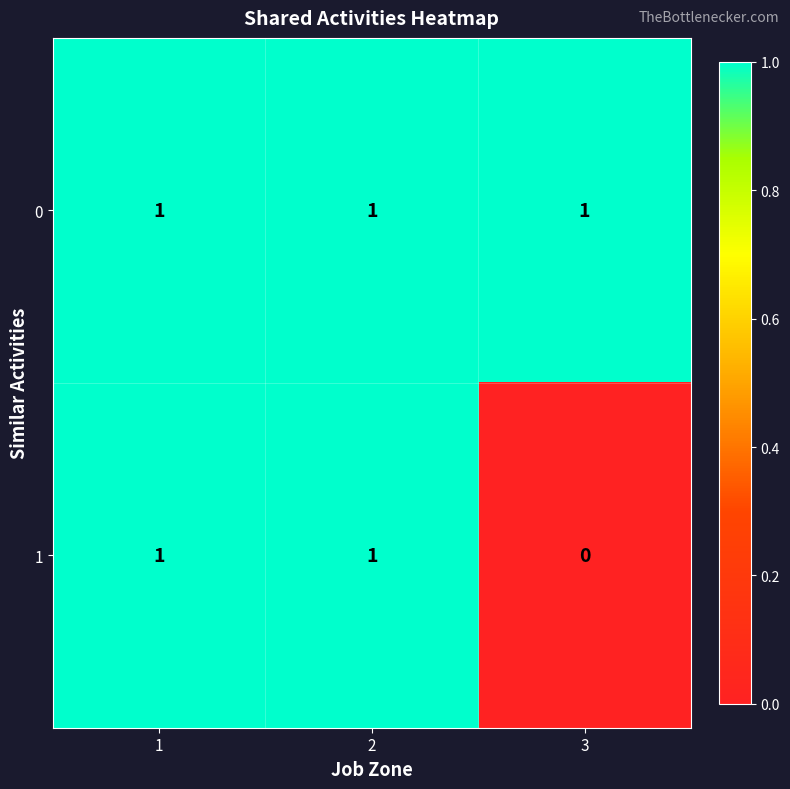

Rank the series by their average value, from lowest to highest.

1, 0